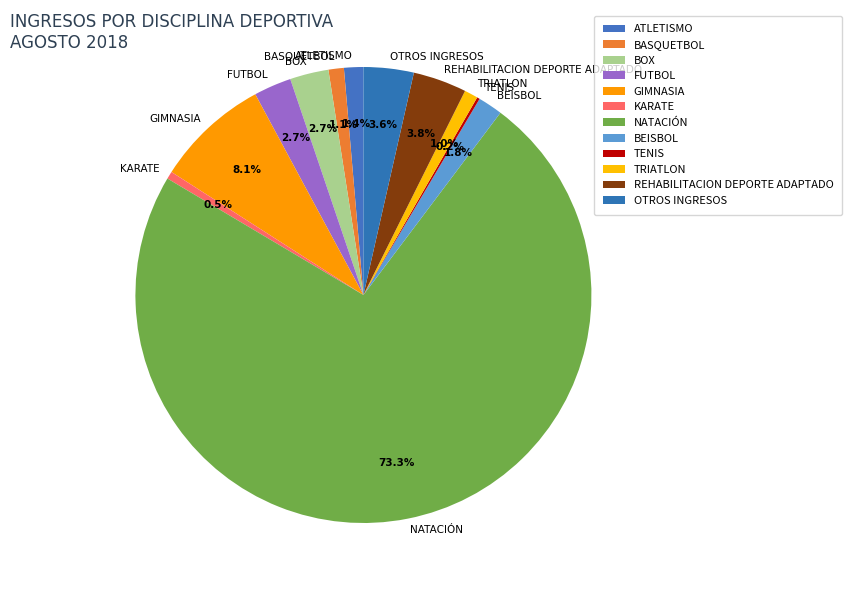

What percentage is NOT represented by BASQUETBOL?

98.9%